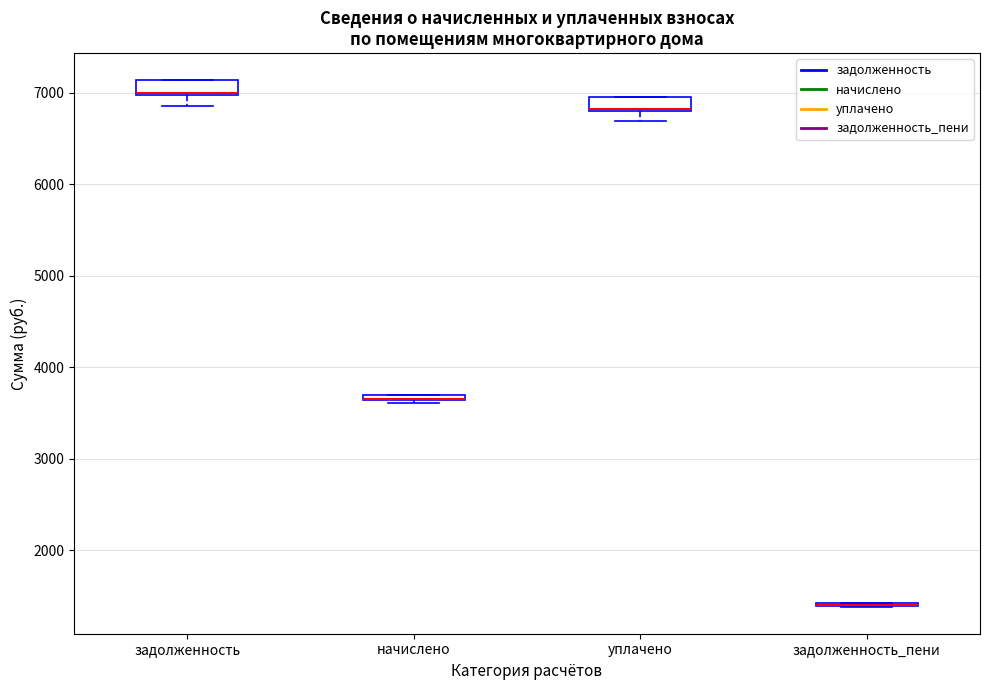

Where does the lower whisker of the box for уплачено end on the y-axis? The values are not printed on the chart, so give them approximately, as read against the axis.

6700